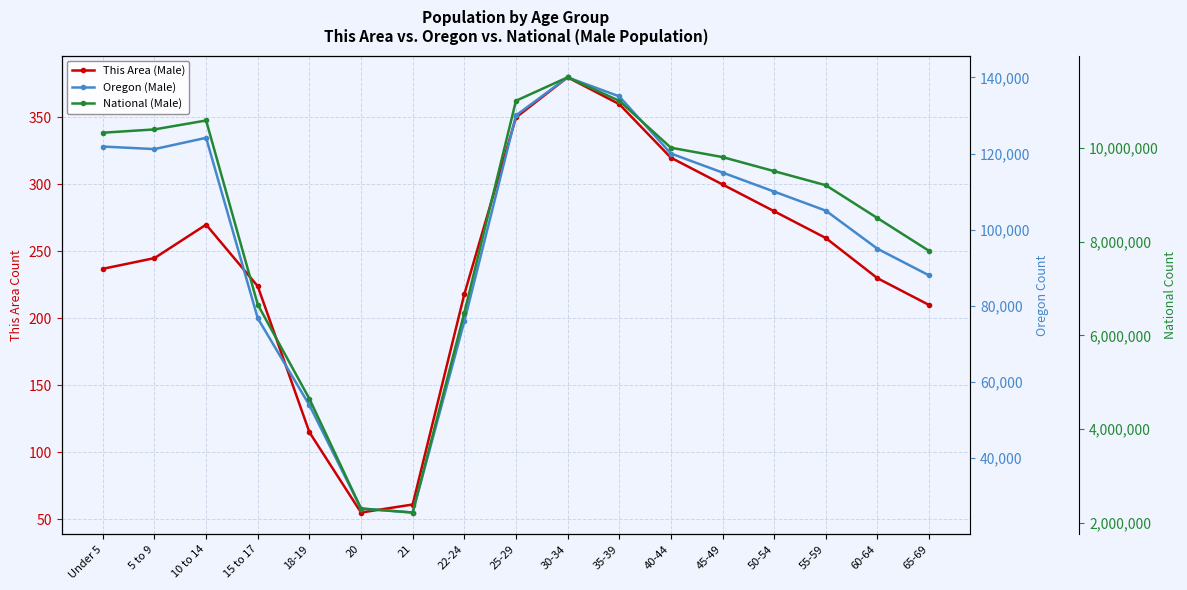

Rank the categories by This Area (Male) value from highest to lowest.

30-34, 35-39, 25-29, 40-44, 45-49, 50-54, 10 to 14, 55-59, 5 to 9, Under 5, 60-64, 15 to 17, 22-24, 65-69, 18-19, 21, 20